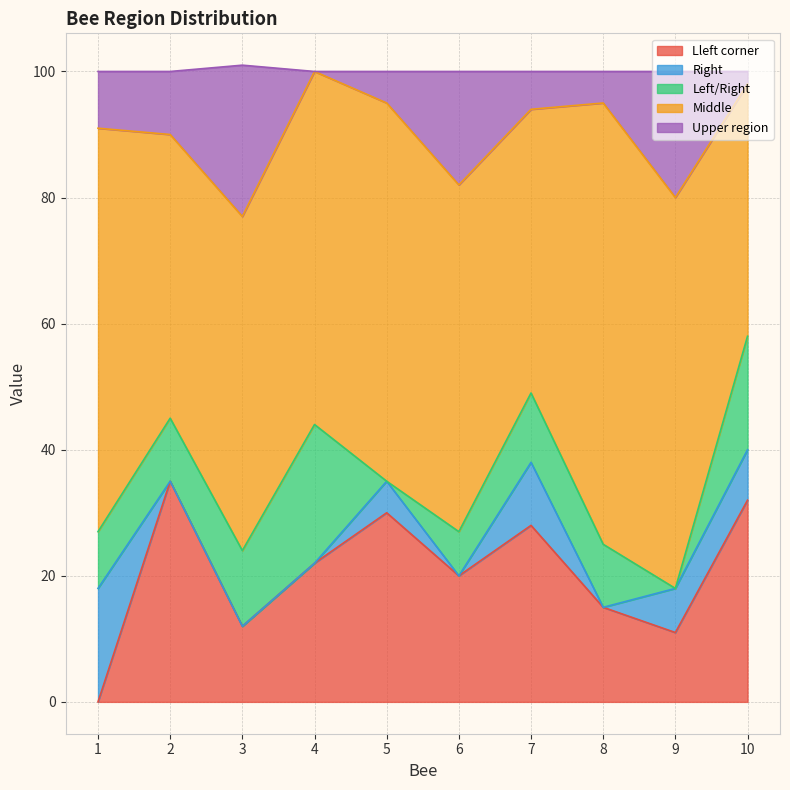

Which category has the lowest value across all series?

1